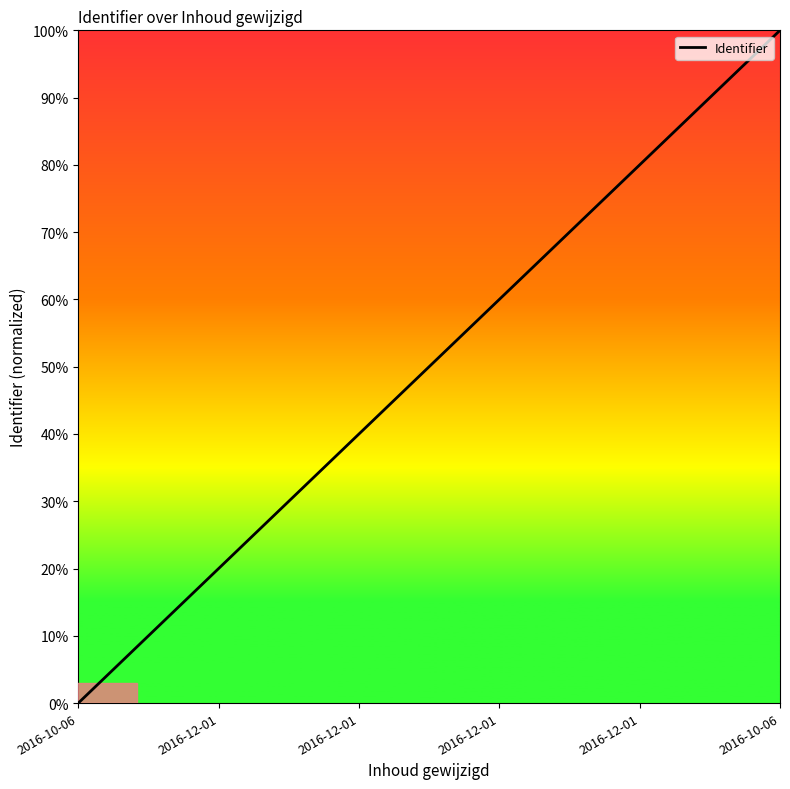

How many lines are shown in the chart?

1